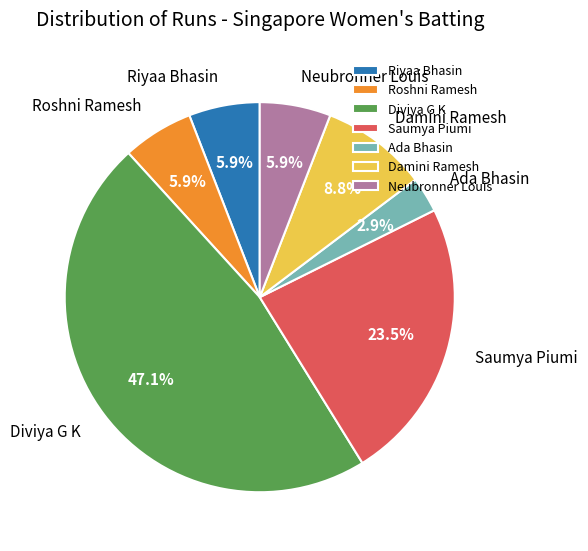

Between Riyaa Bhasin and Ada Bhasin, which is larger?

Riyaa Bhasin